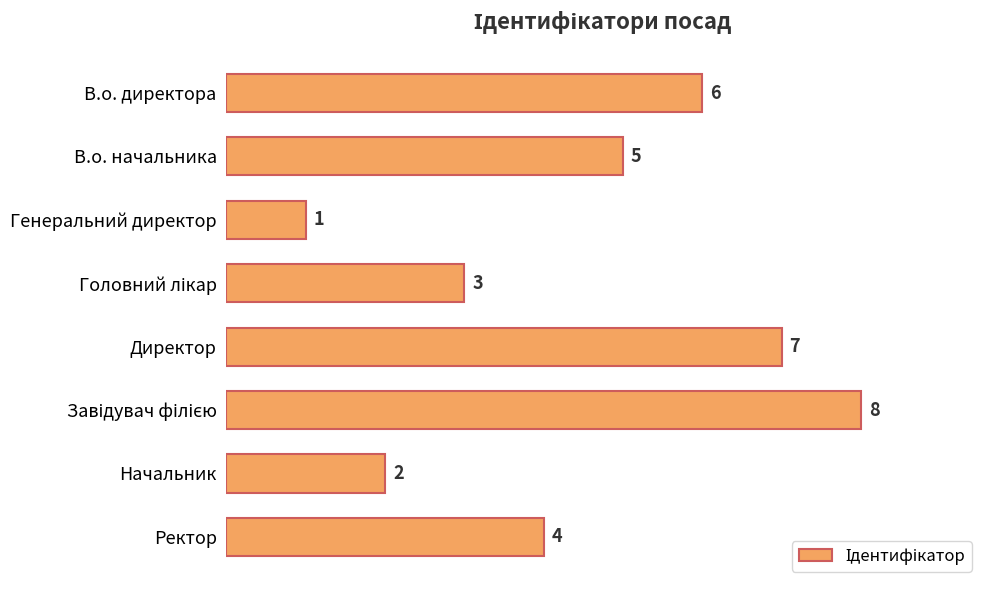

What is the difference between the second highest and minimum values?

6